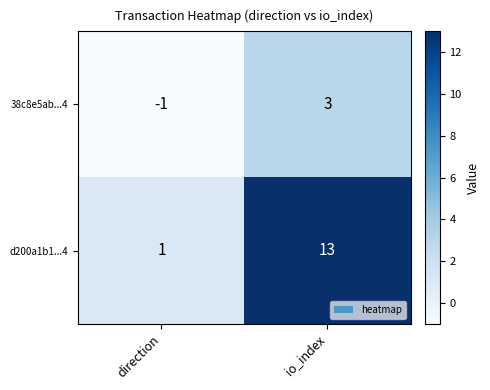

List the series in order of their peak value, highest first.

d200a1b1...4, 38c8e5ab...4